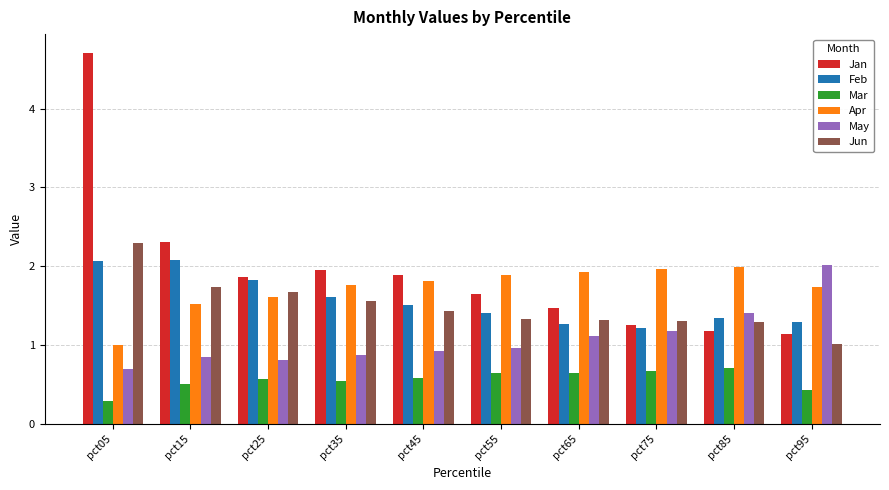

What is the smallest value displayed?

0.3